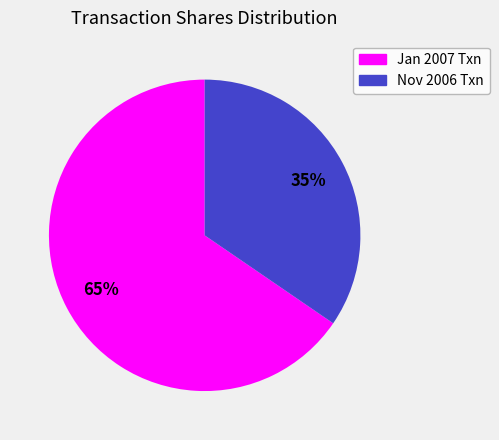

To the nearest percent, what is the average slice percentage?

50%